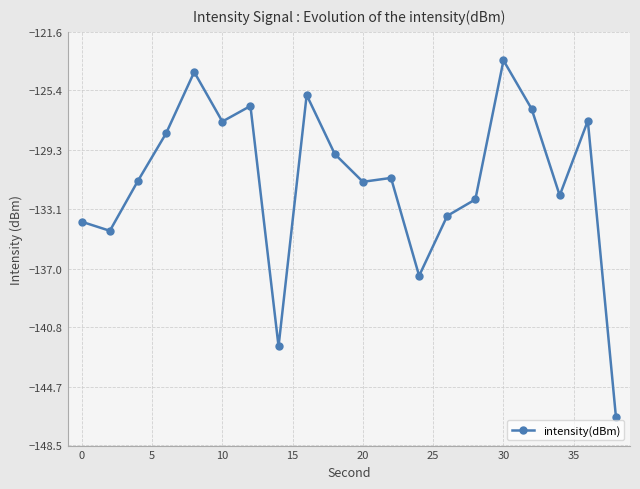

Count the number of categories in the chart.

20